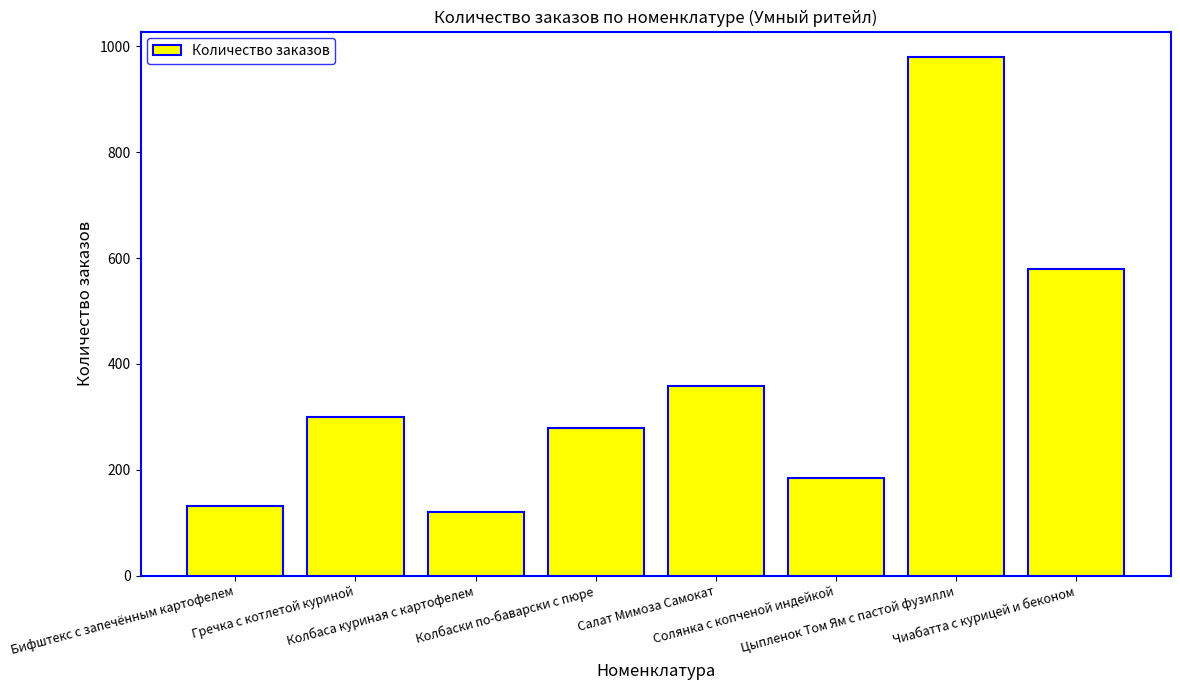

The value at Гречка с котлетой куриной is 203. True or false?

False